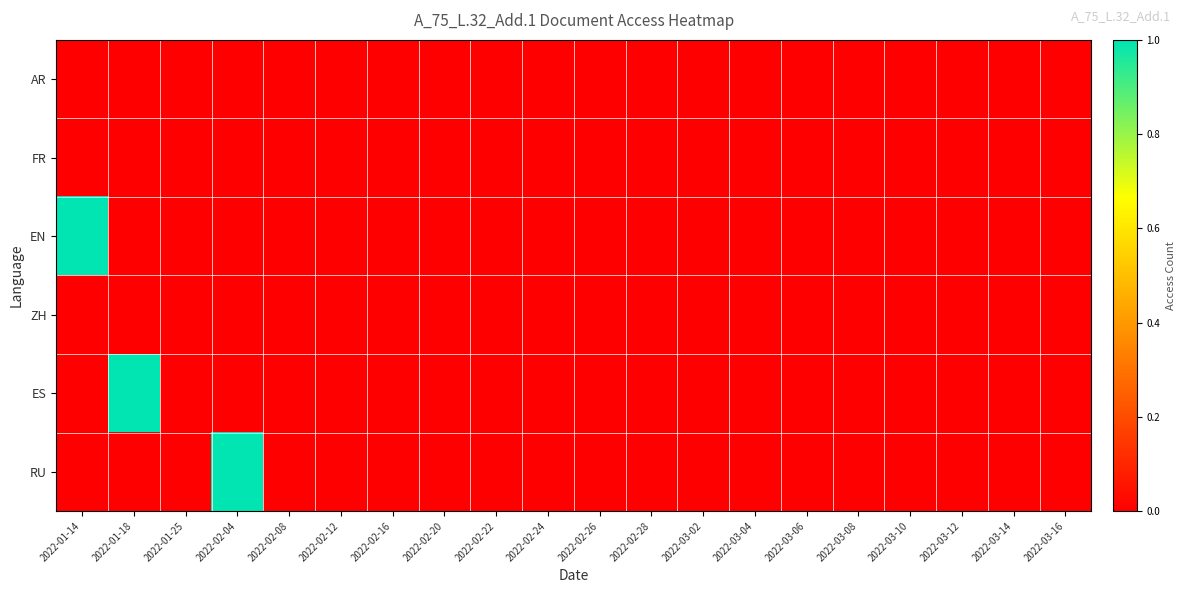

Which category has the highest value across all series?

2022-01-14